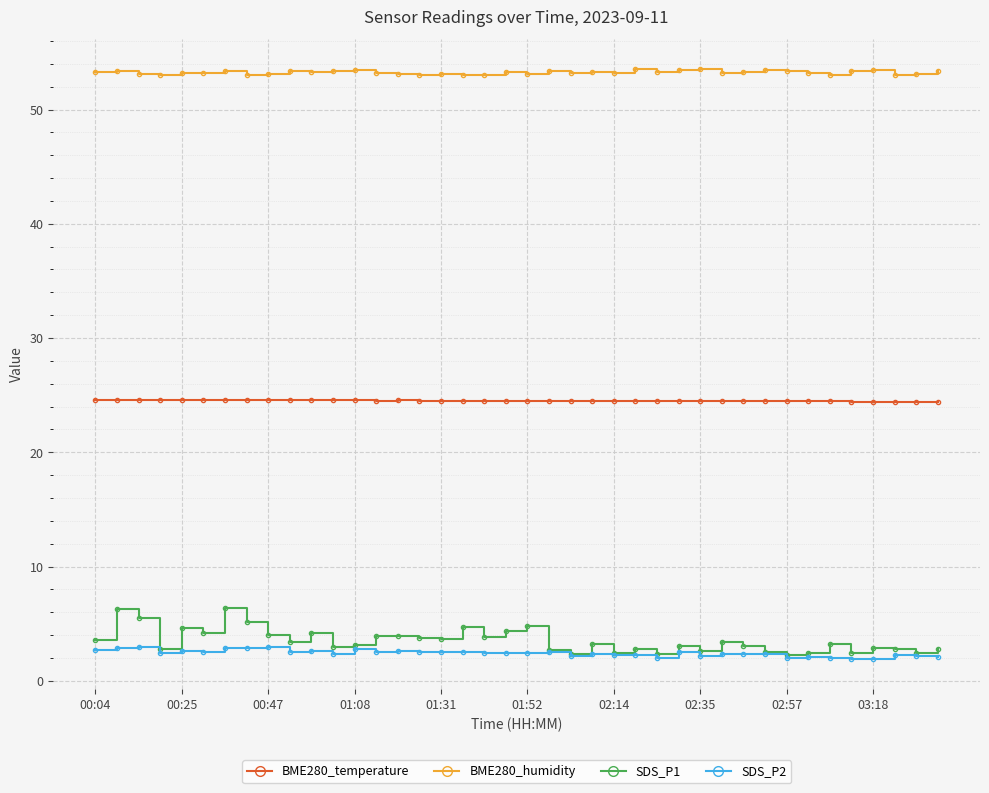

At how many categories does at least one series exceed 41?

40